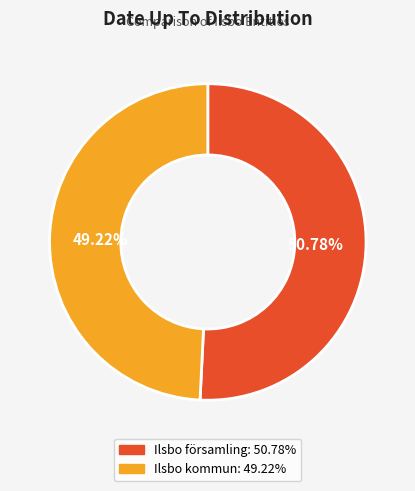

What is the majority slice?

Ilsbo församling